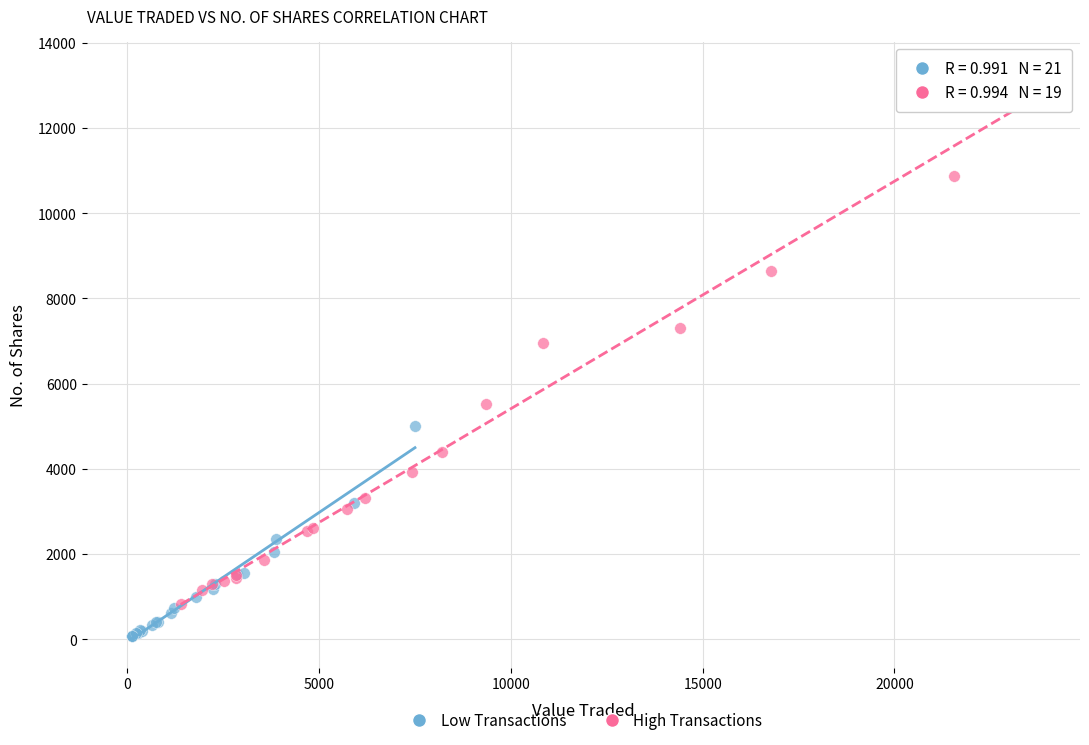

Which series contains the lowest Y value?

Low Transactions